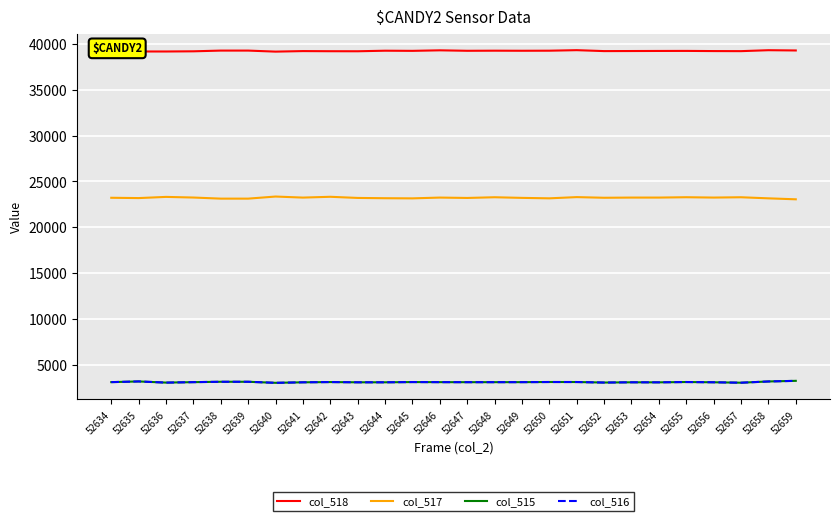

What is the smallest value displayed?

3004